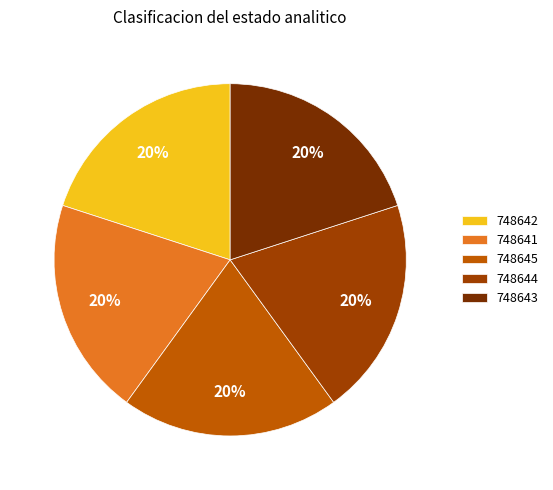

To the nearest percent, what percentage of the pie is 748643?

20%